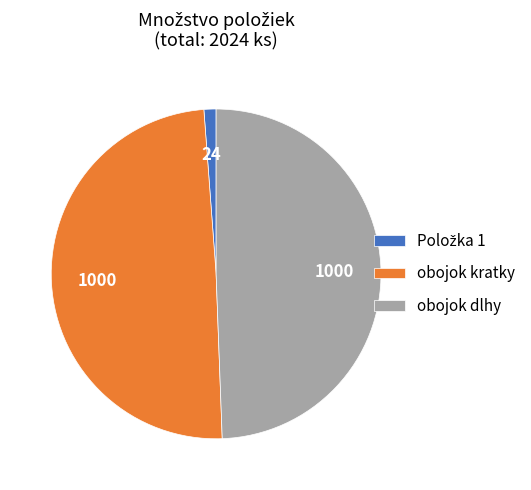

Is it true that obojok dlhy is 49% of the pie?

True